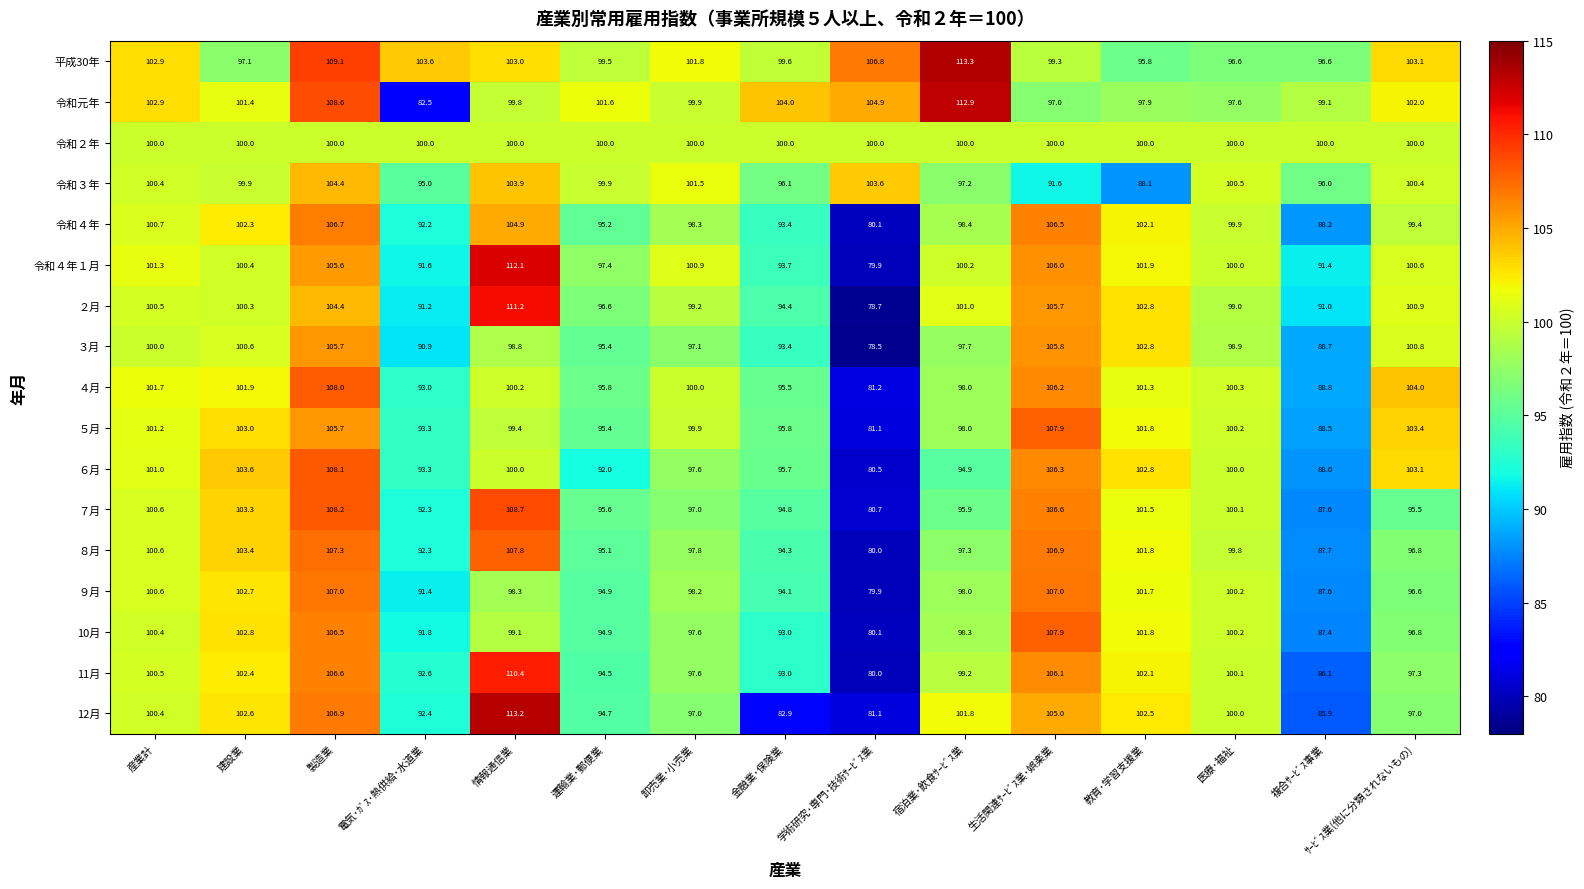

What is the sum of the 令和元年 values at 複合ｻｰﾋﾞｽ事業 and 教育･学習支援業?

197.0